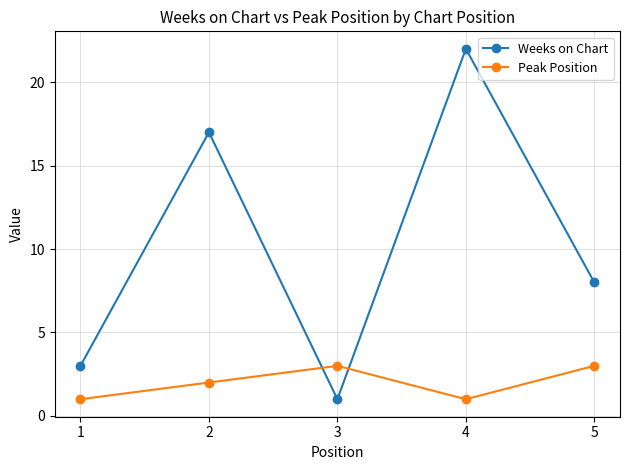

How many times do Weeks on Chart and Peak Position cross each other?

2